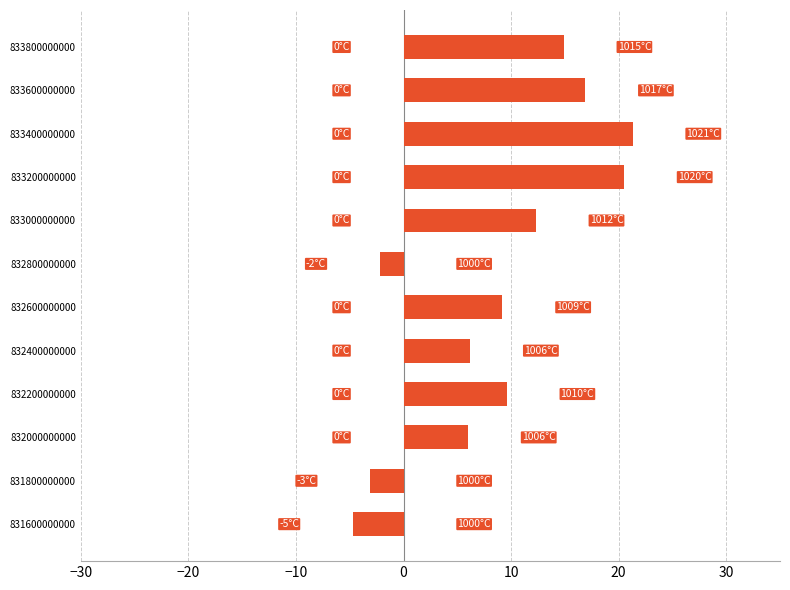

What is the change in value from 832000000000 to 833800000000?

+8.9